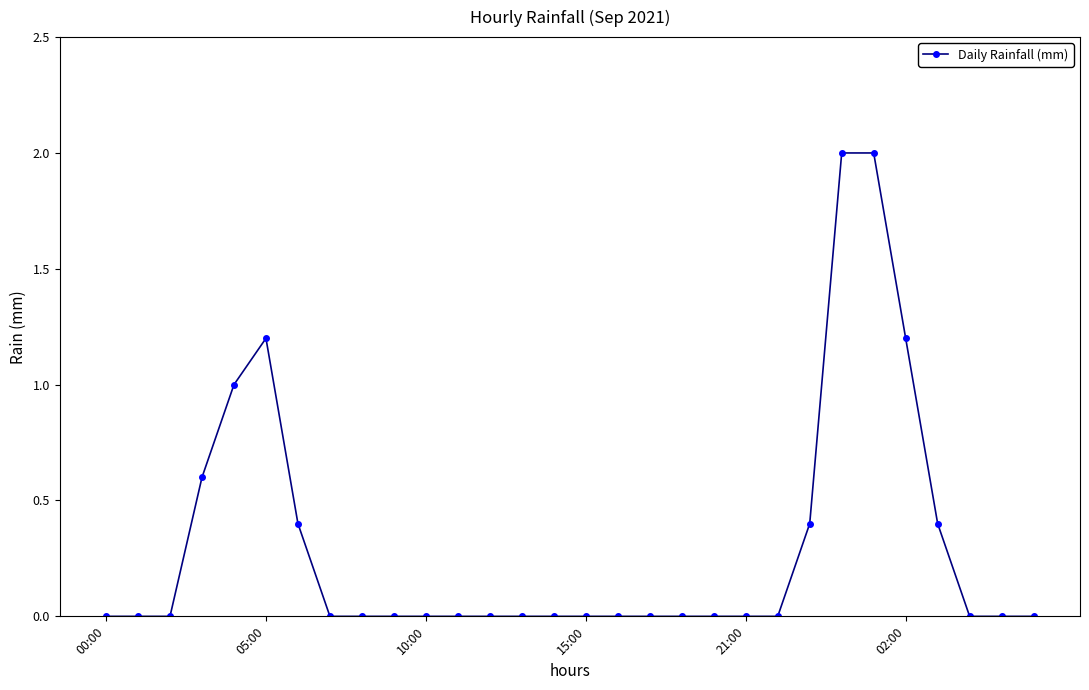

Reading left to right, extract all data points from this chart.

0.0	0.0	0.0	0.6	1.0	1.2	0.4	0.0	0.0	0.0	0.0	0.0	0.0	0.0	0.0	0.0	0.0	0.0	0.0	0.0	0.0	0.0	0.4	2.0	2.0	1.2	0.4	0.0	0.0	0.0